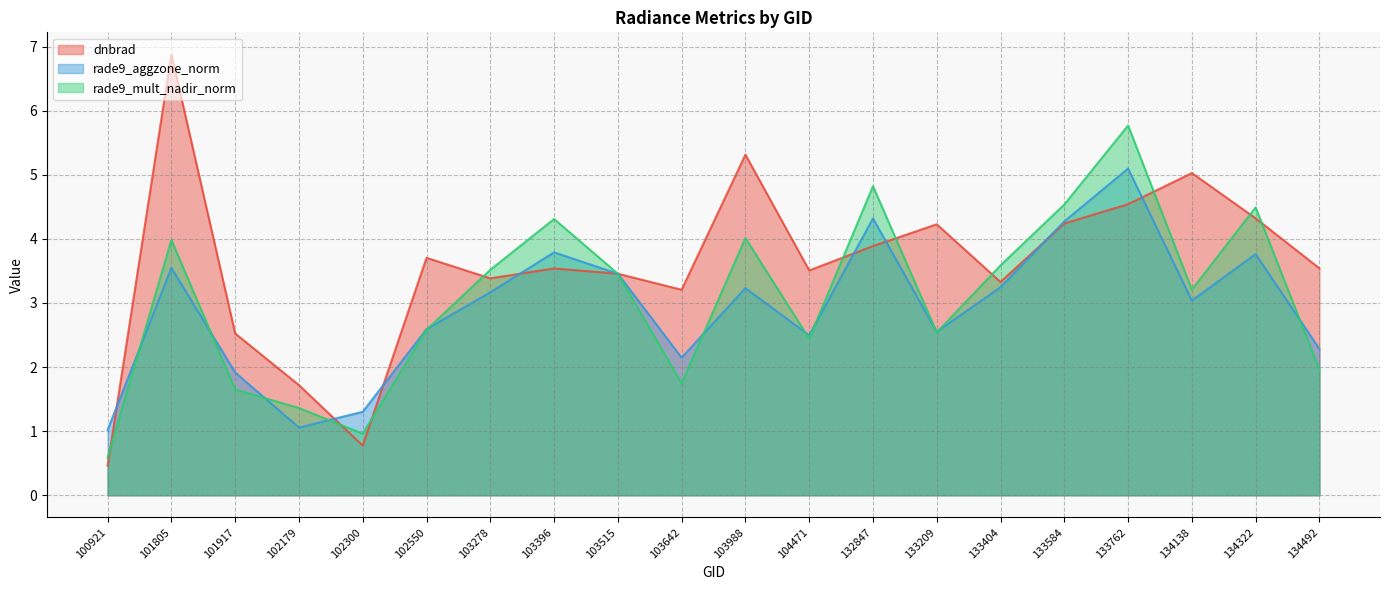

Reading left to right, transcribe all the data shown in this chart.

dnbrad: 0.5	6.9	2.5	1.7	0.8	3.7	3.4	3.5	3.5	3.2	5.3	3.5	3.9	4.2	3.3	4.2	4.5	5.0	4.3	3.5
rade9_aggzone_norm: 1.0	3.5	1.9	1.1	1.3	2.6	3.2	3.8	3.5	2.1	3.2	2.5	4.3	2.6	3.2	4.3	5.1	3.0	3.8	2.3
rade9_mult_nadir_norm: 0.6	4.0	1.6	1.4	1.0	2.6	3.5	4.3	3.5	1.7	4.0	2.4	4.8	2.5	3.6	4.5	5.8	3.2	4.5	2.0